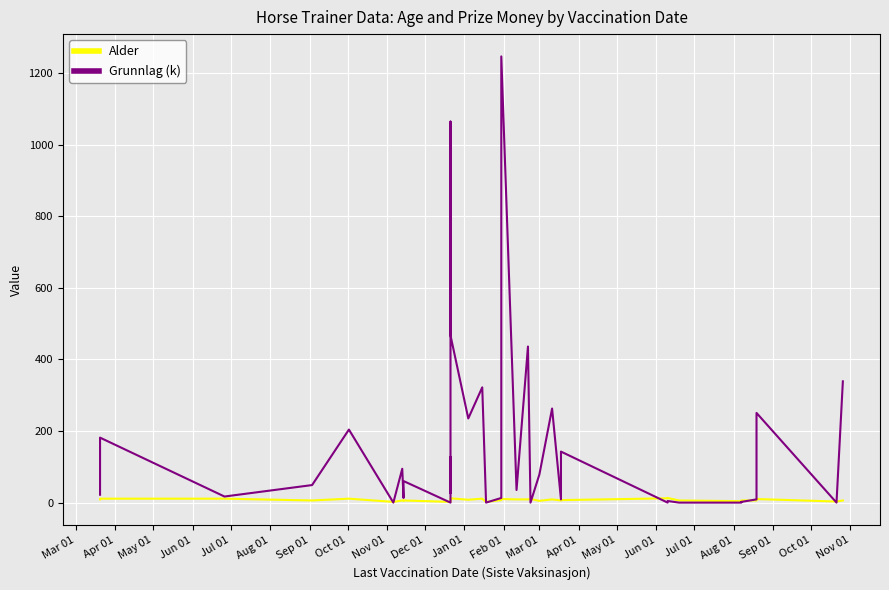

What is the difference between the highest and lowest values at Nov 01?

54.2